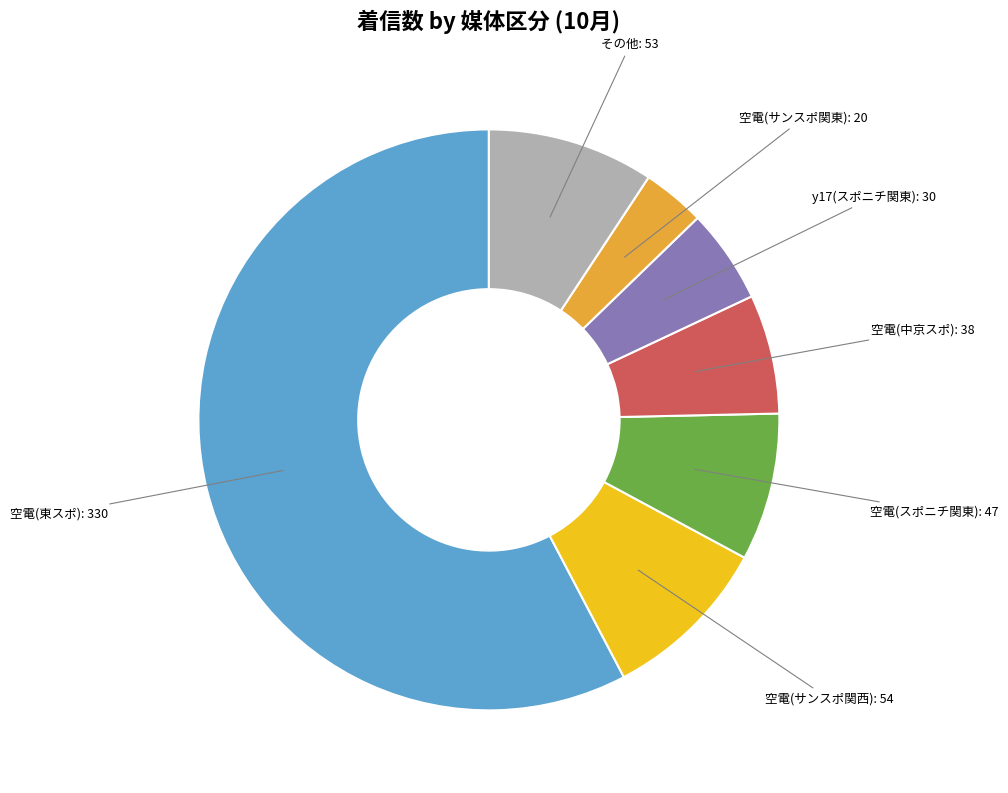

Is there any slice that represents more than half of the pie?

Yes